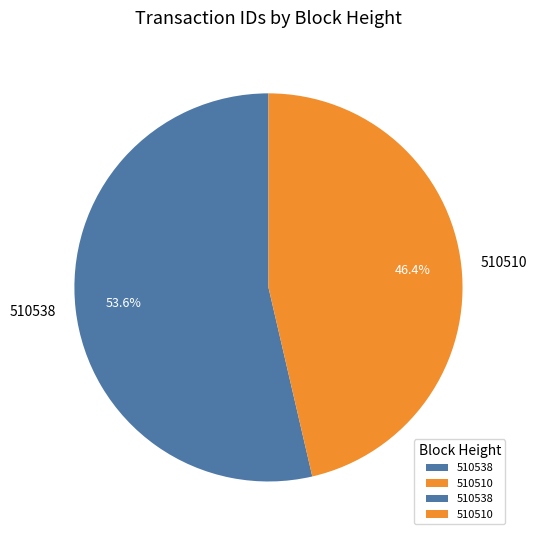

How many segments does this pie chart have?

2